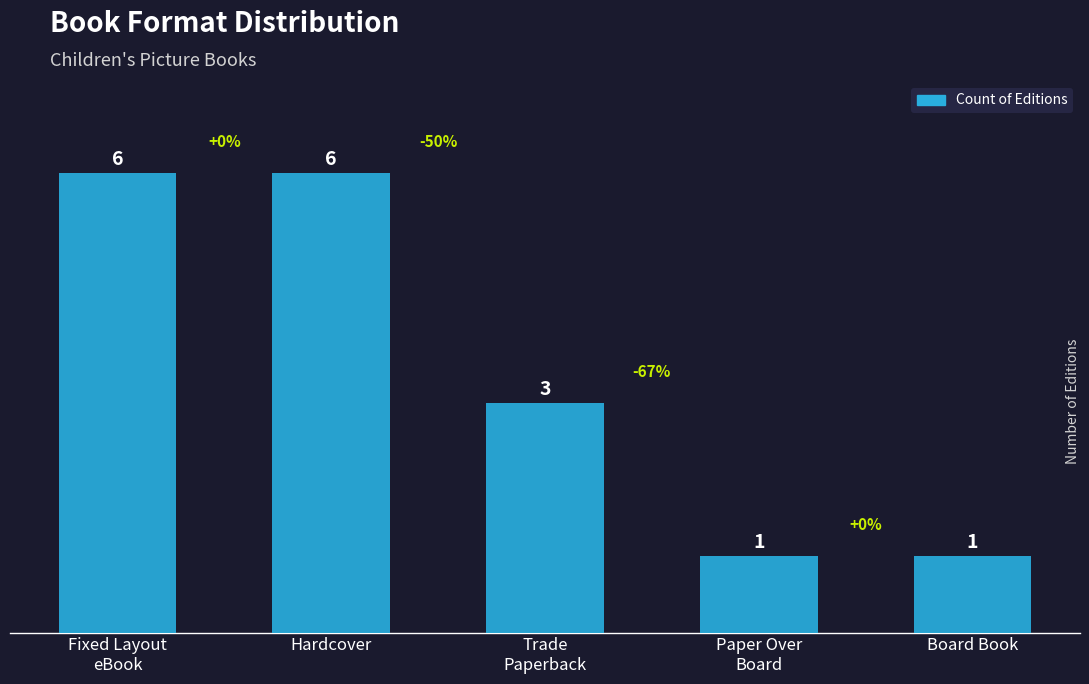

What is the difference between the maximum and minimum values?

5